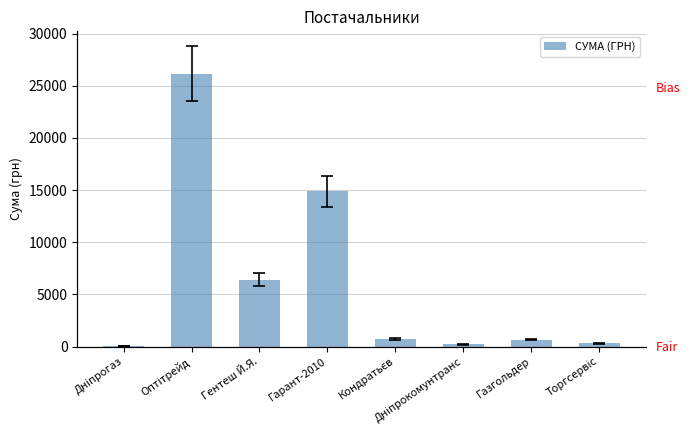

Reading right to left, extract all data points from this chart.

Торгсервіс=304.0	Газгольдер=670.0	Дніпрокомунтранс=212.6	Кондратьєв=715.0	Гарант-2010=14892.0	Гентеш Й.Я.=6405.0	Оптітрейд=26169.0	Дніпрогаз=77.4